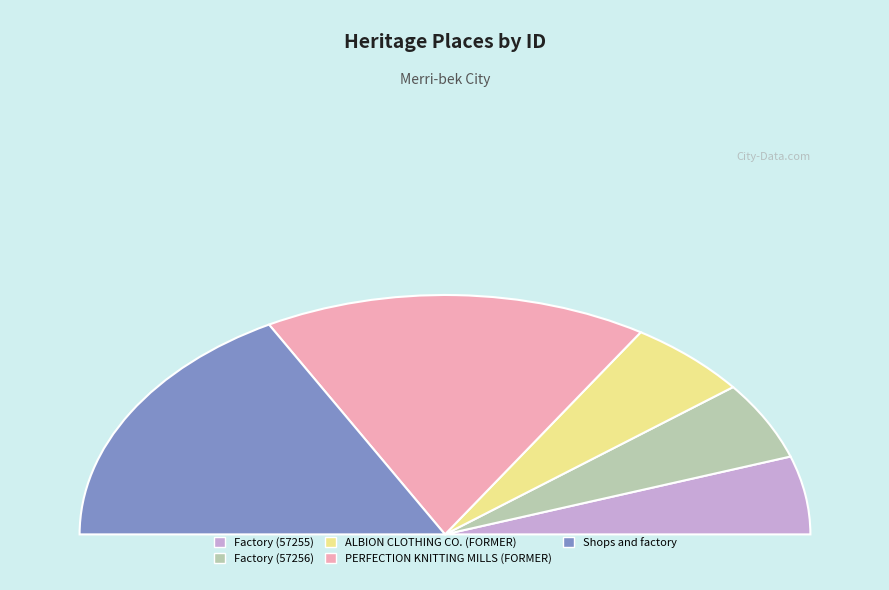

How many segments does this pie chart have?

5